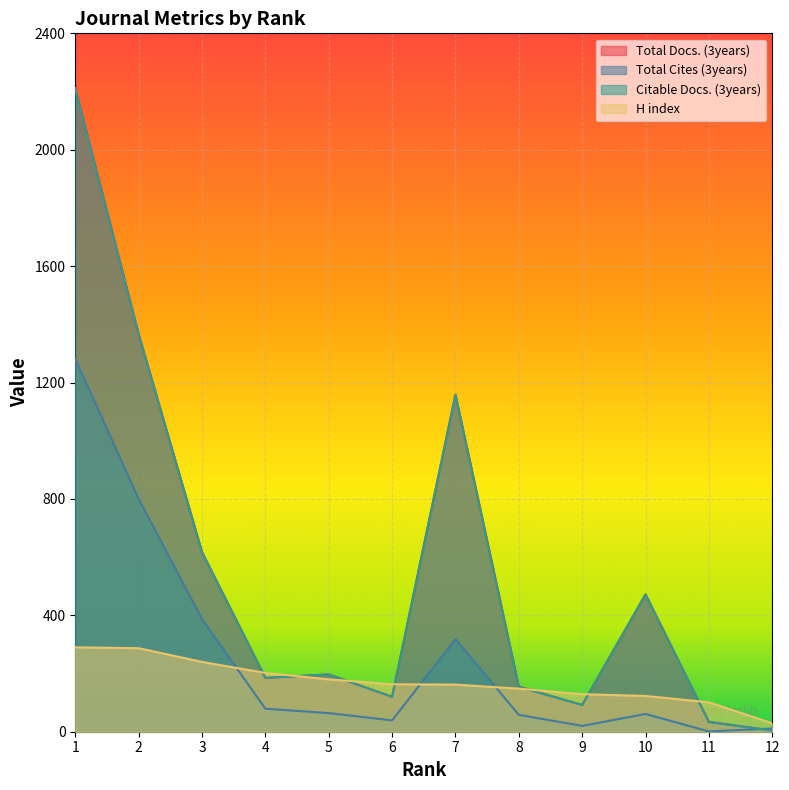

Count the number of categories in the chart.

12